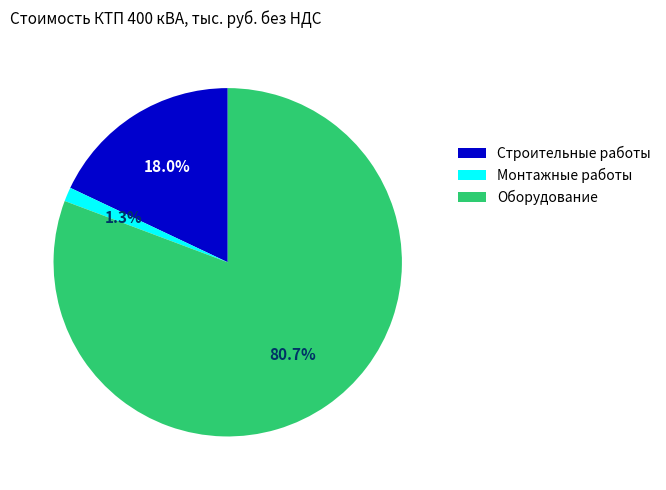

True or false: Монтажные работы accounts for 1% of the total.

True